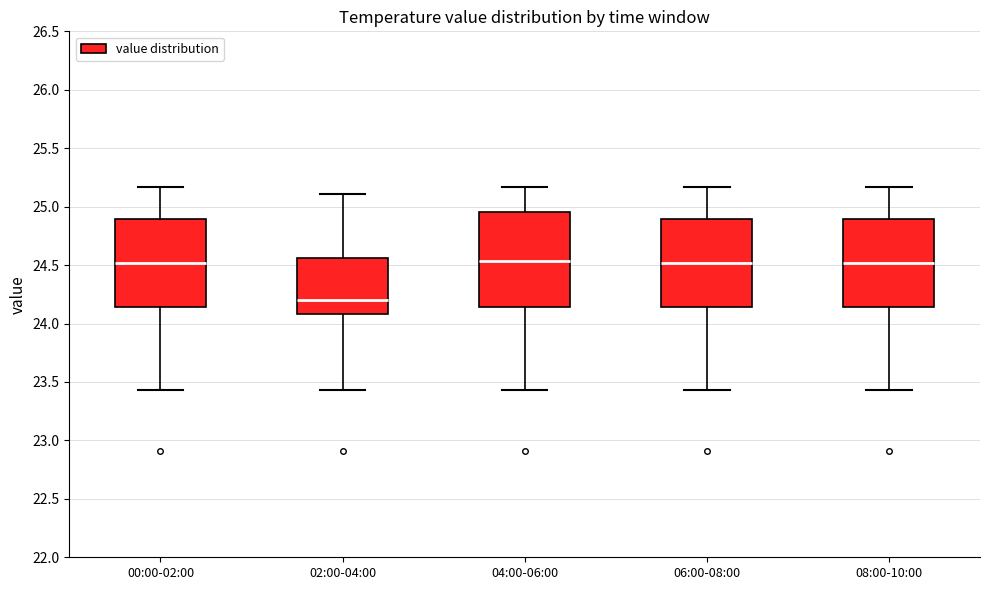

Reading left to right, read every box against the y-axis: the position of its median line, the range the box covers, and the ends of its whiskers. The values are not printed on the chart, so give them approximately, as read against the axis.

00:00-02:00: median 24.50, box 24.15 to 24.90, whiskers 23.45 to 25.15
02:00-04:00: median 24.20, box 24.10 to 24.55, whiskers 23.45 to 25.10
04:00-06:00: median 24.55, box 24.15 to 24.95, whiskers 23.45 to 25.15
06:00-08:00: median 24.50, box 24.15 to 24.90, whiskers 23.45 to 25.15
08:00-10:00: median 24.50, box 24.15 to 24.90, whiskers 23.45 to 25.15